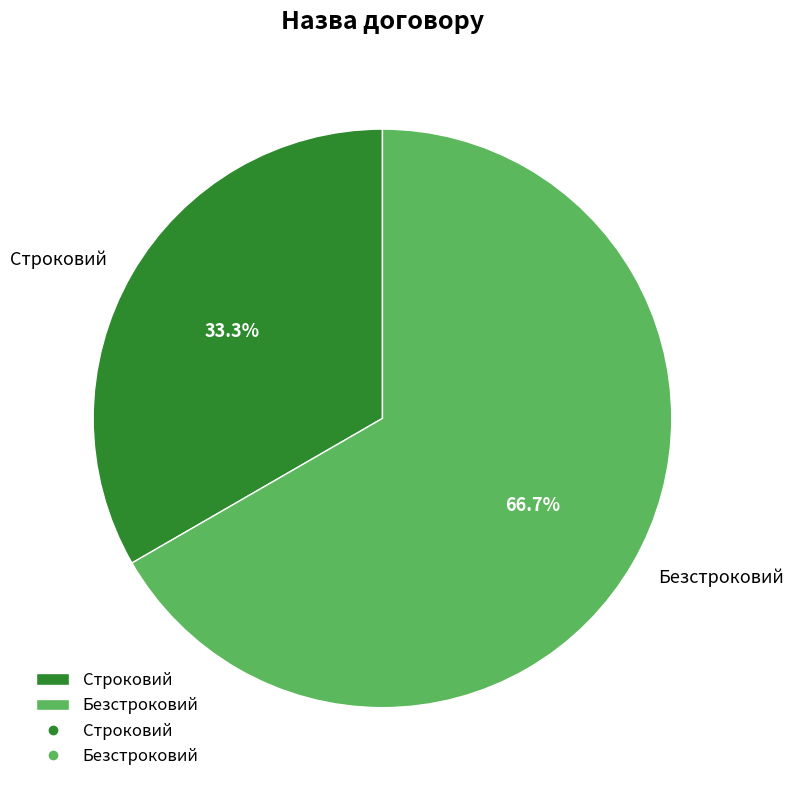

To the nearest percent, what is the difference between the Безстроковий and Строковий slice percentages?

33%